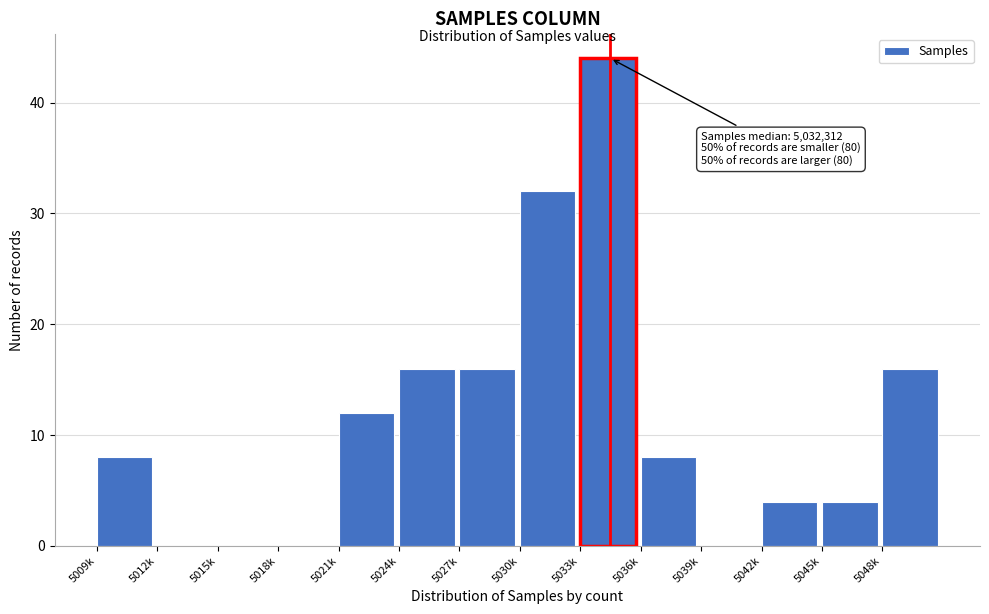

Reading left to right, extract all data points from this chart.

5009k=8	5012k=0	5015k=0	5018k=0	5021k=12	5024k=16	5027k=16	5030k=32	5033k=44	5036k=8	5039k=0	5042k=4	5045k=4	5048k=16